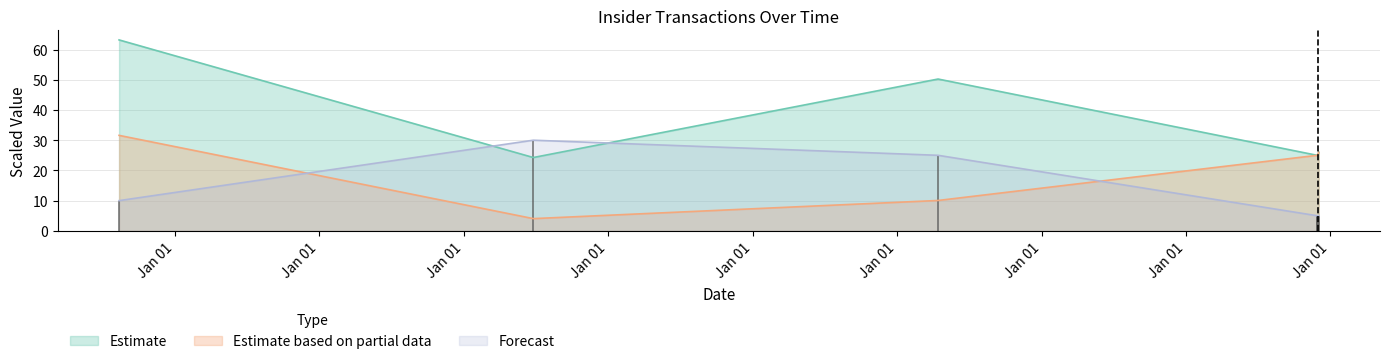

What is the label of the 2nd bar from the right?

2018-11-30